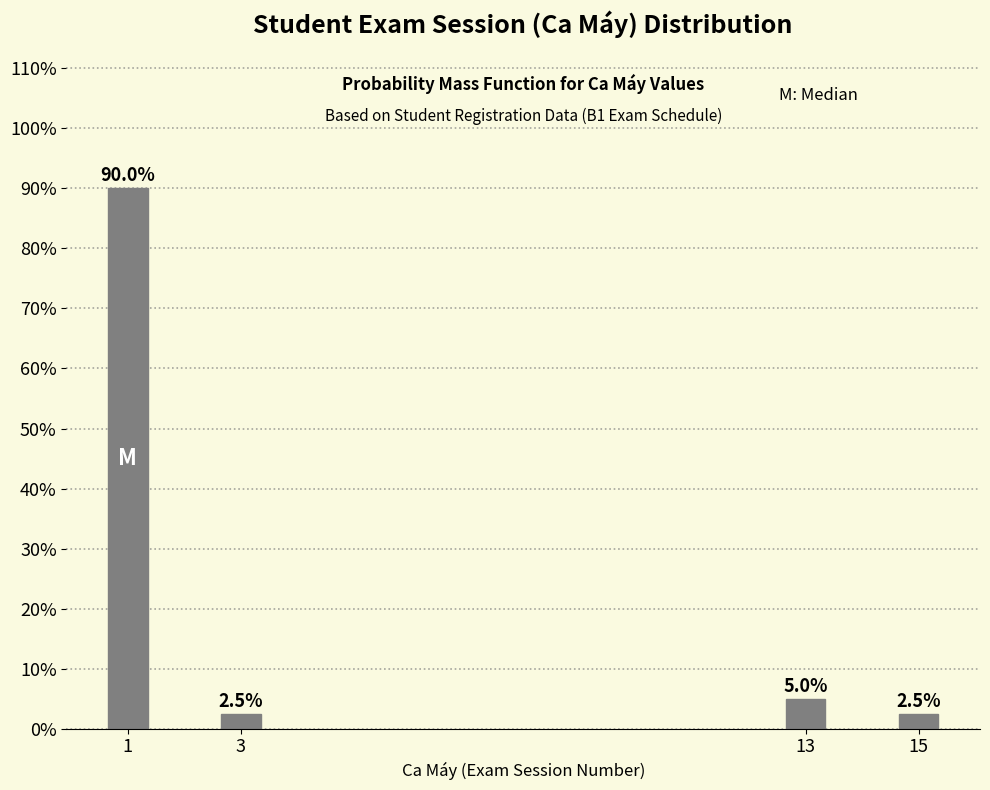

Reading left to right, extract all data points from this chart.

90.0	2.5	5.0	2.5